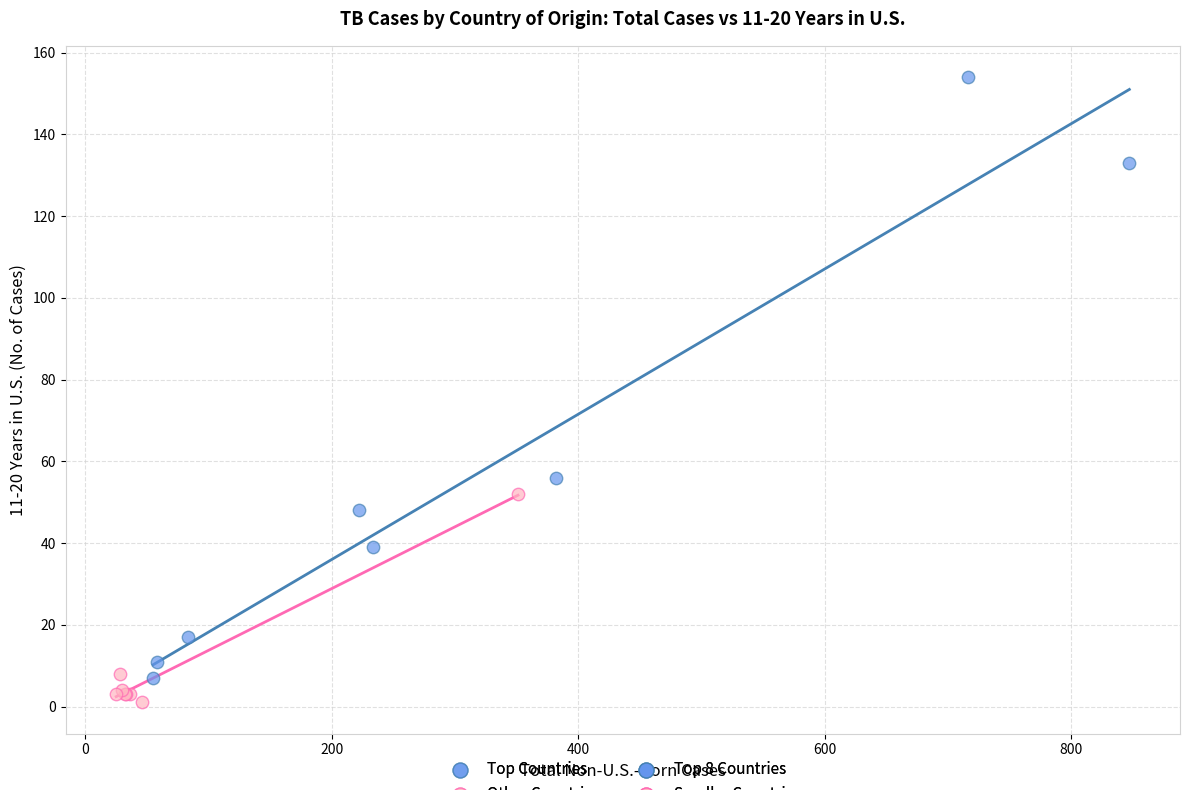

Which series contains the lowest Y value?

Other Countries